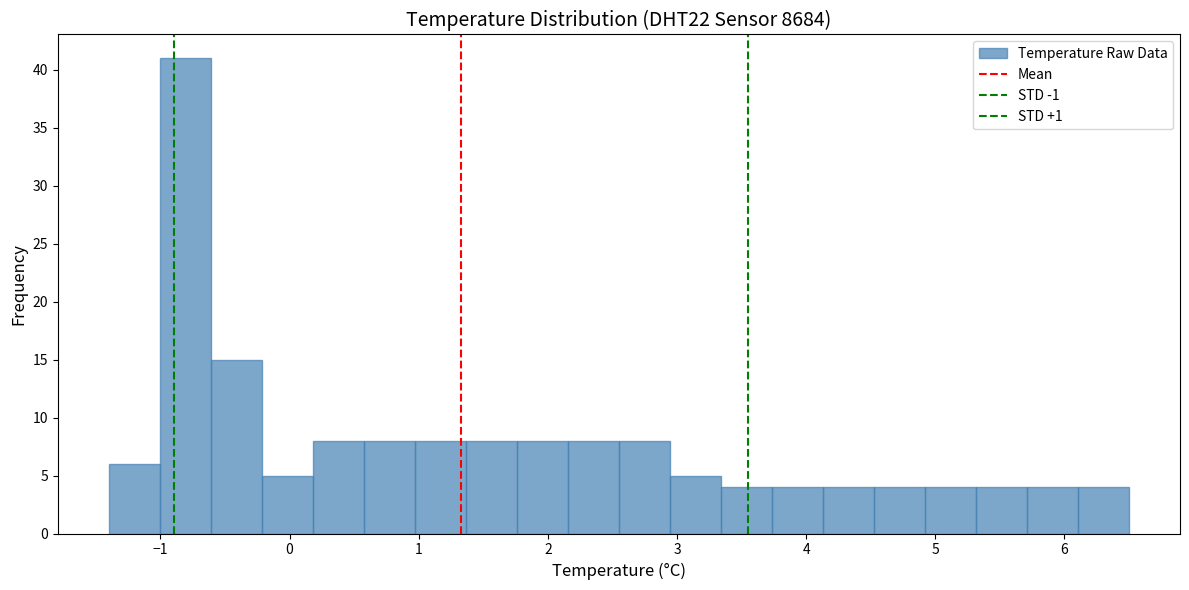

Around what value on the x-axis is the tallest bar? Give the approximate position of its centre, as read against the axis.

-0.8